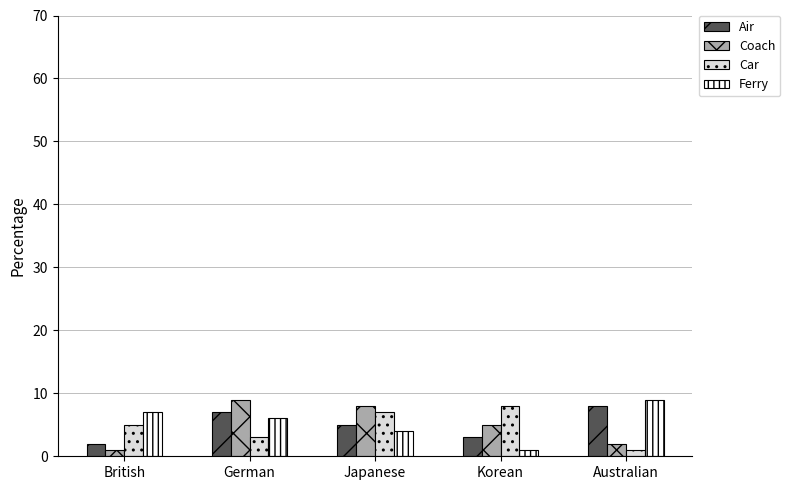

The Air series shows 2 at German. True or false?

False